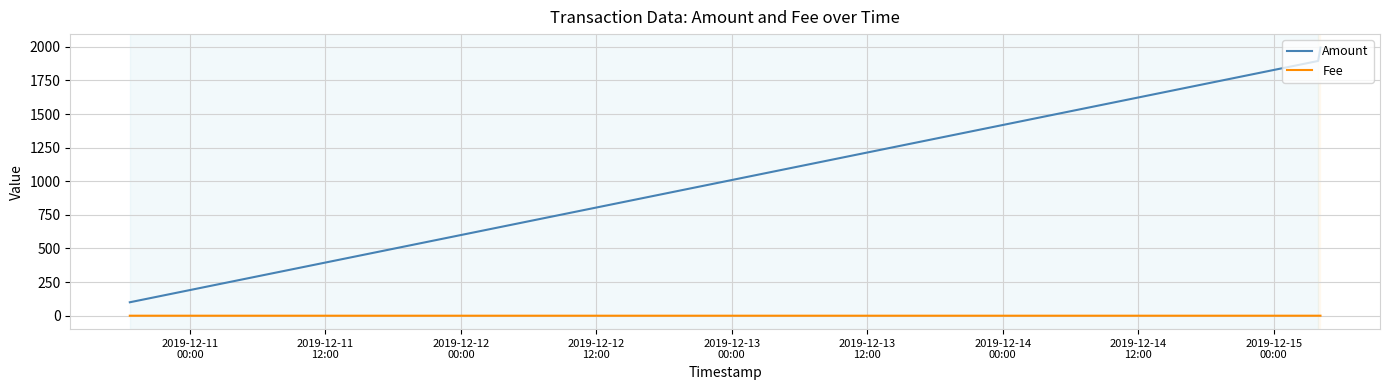

How many distinct data groups are displayed?

2